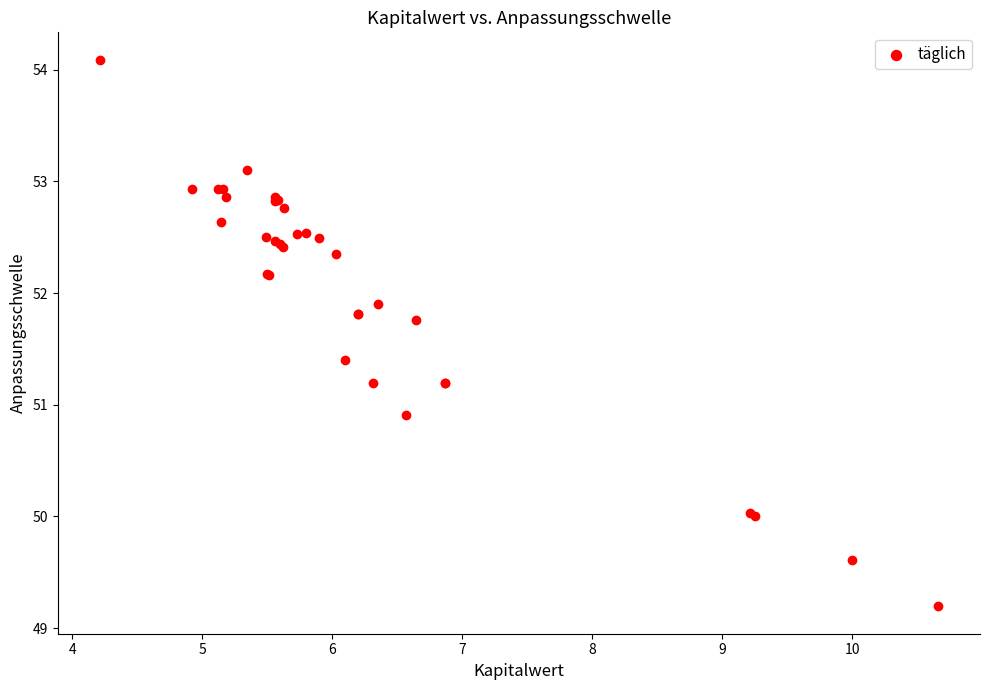

What Y value in the scatter plot is closest to 51?

50.9